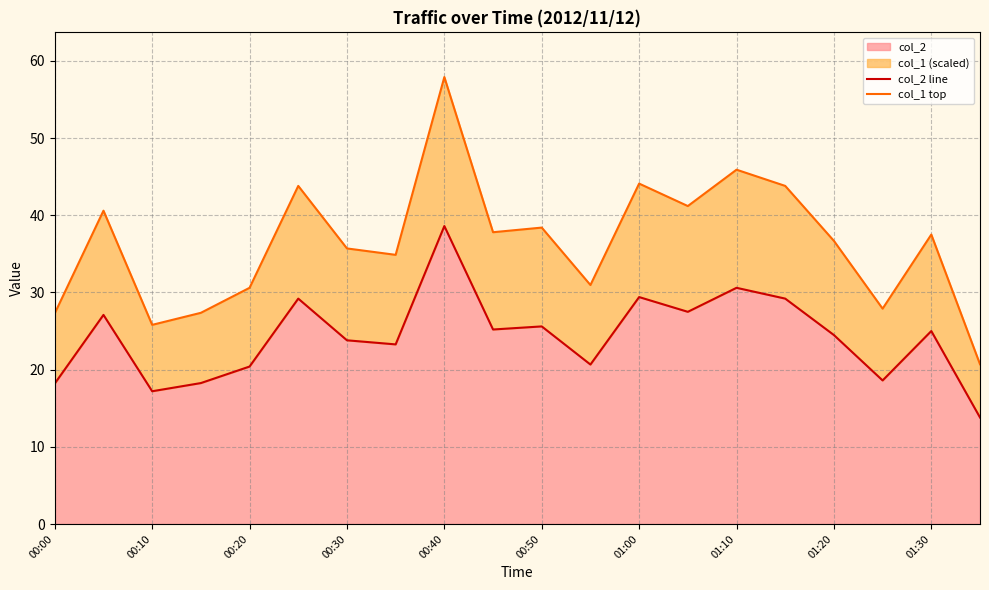

True or false: col_1 top and col_2 line cross at least once.

False